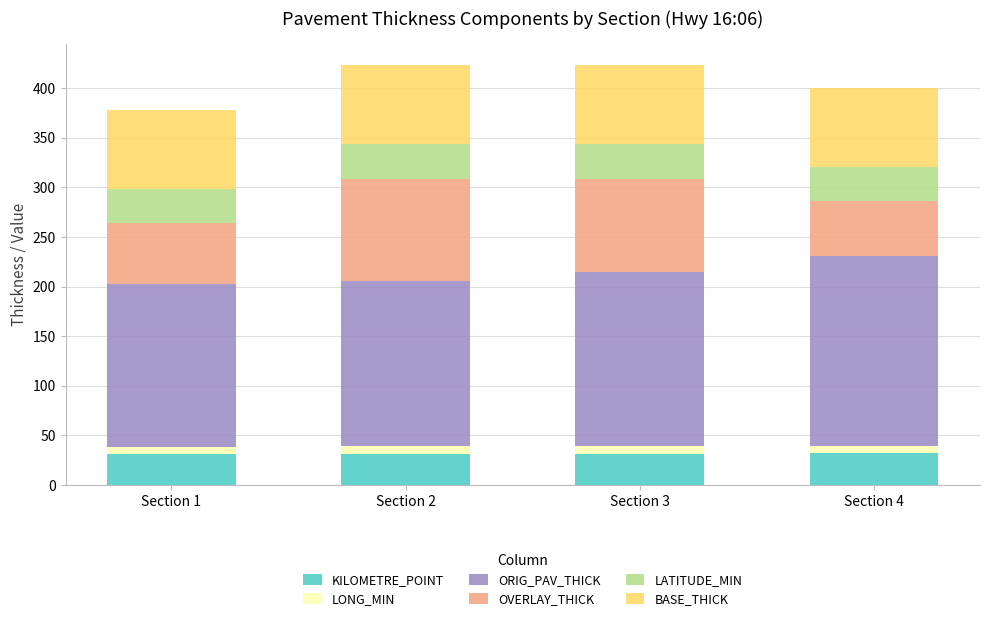

What is the sum of all KILOMETRE_POINT values?

126.0